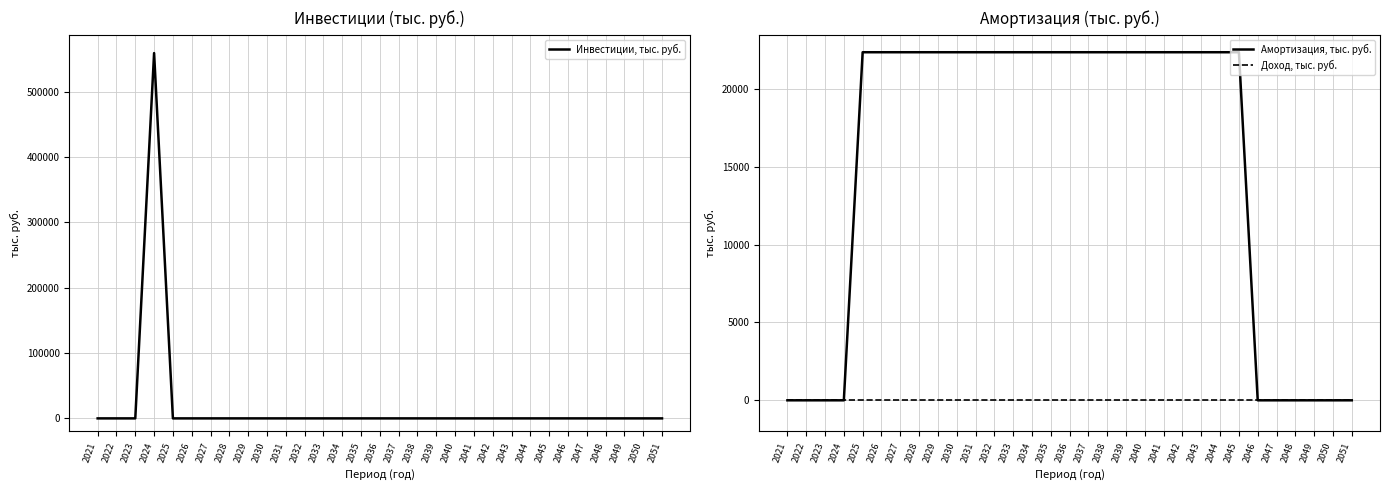

Reading left to right, transcribe all the data shown in this chart.

Инвестиции, тыс. руб.: 0.0	0.0	0.0	558811.0	0.0	0.0	0.0	0.0	0.0	0.0	0.0	0.0	0.0	0.0	0.0	0.0	0.0	0.0	0.0	0.0	0.0	0.0	0.0	0.0	0.0	0.0	0.0	0.0	0.0	0.0	0.0
Амортизация, тыс. руб.: 0.0	0.0	0.0	0.0	22352.4	22352.4	22352.4	22352.4	22352.4	22352.4	22352.4	22352.4	22352.4	22352.4	22352.4	22352.4	22352.4	22352.4	22352.4	22352.4	22352.4	22352.4	22352.4	22352.4	22352.4	0.0	0.0	0.0	0.0	0.0	0.0
Доход, тыс. руб.: 0.0	0.0	0.0	0.0	0.0	0.0	0.0	0.0	0.0	0.0	0.0	0.0	0.0	0.0	0.0	0.0	0.0	0.0	0.0	0.0	0.0	0.0	0.0	0.0	0.0	0.0	0.0	0.0	0.0	0.0	0.0